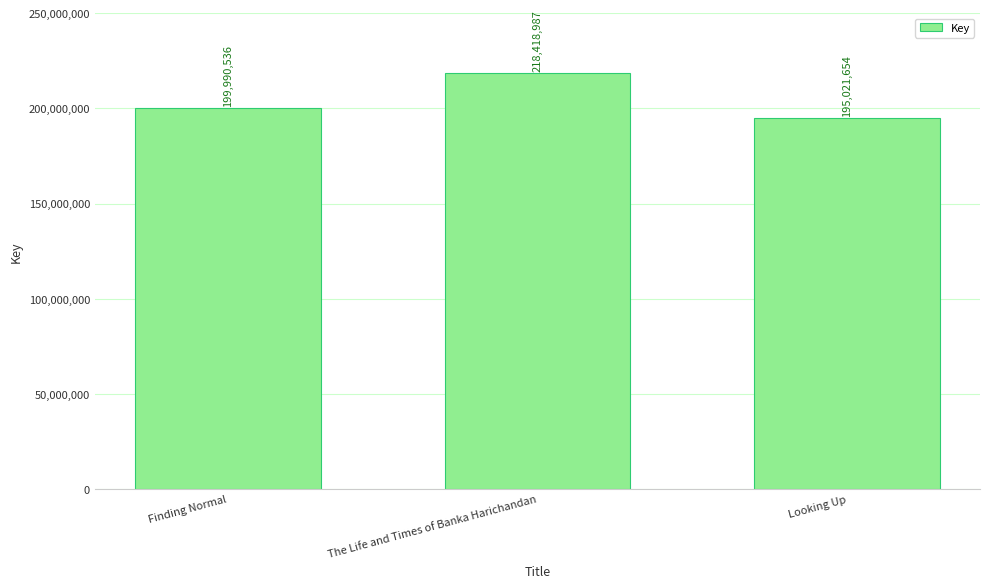

How many categories are shown in the chart?

3